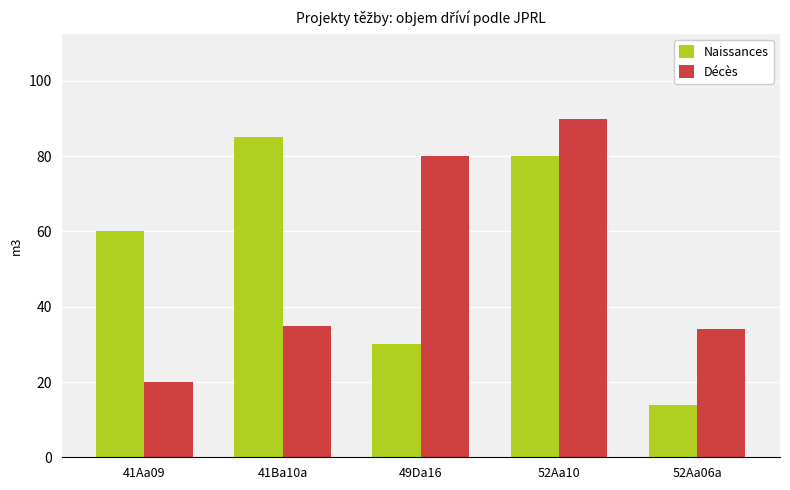

Which category has the highest value across all series?

52Aa10